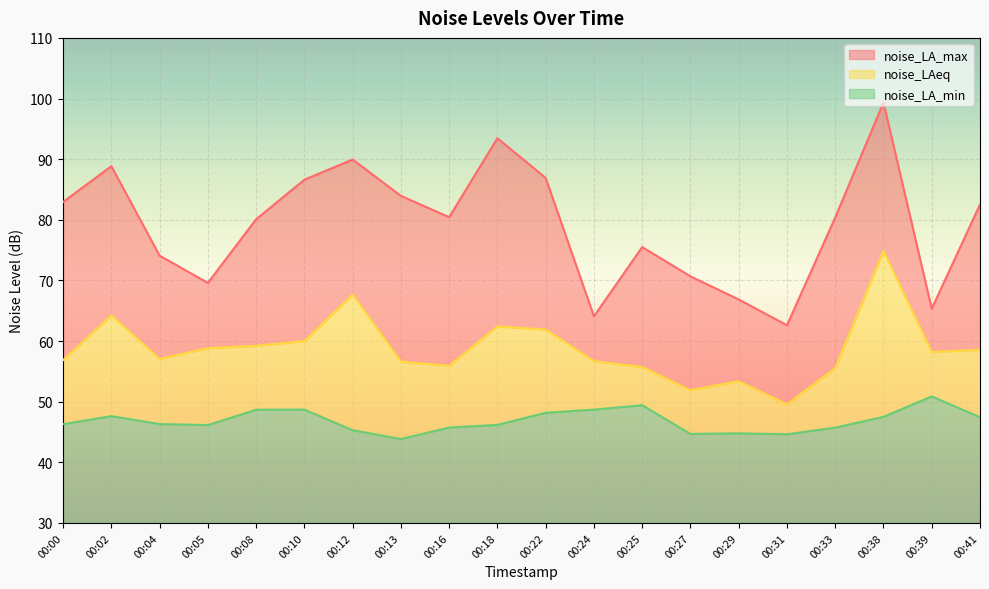

True or false: noise_LA_min and noise_LA_max intersect in this chart.

False